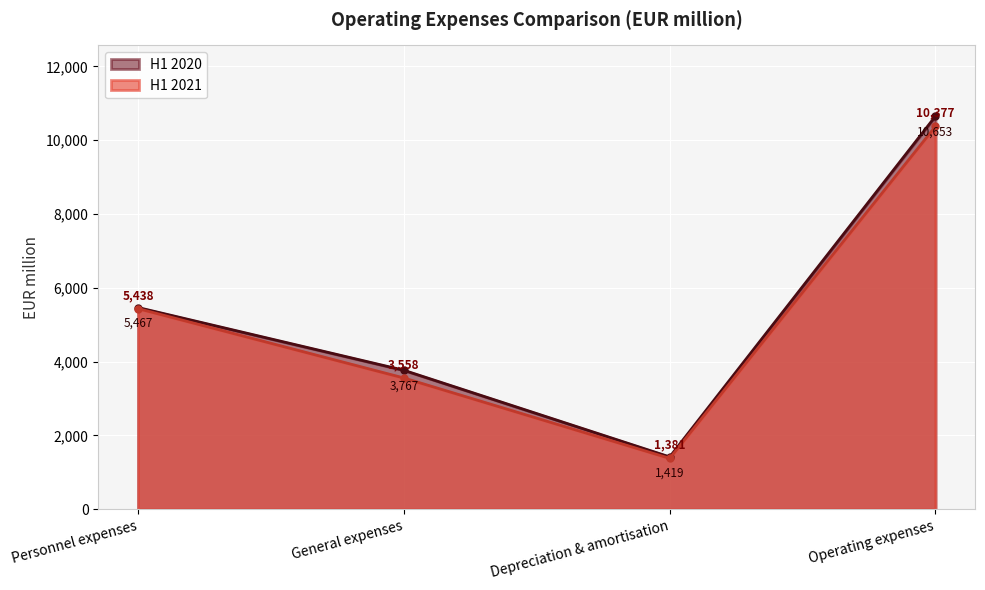

Where is the first local minimum for H1 2021?

Depreciation & amortisation